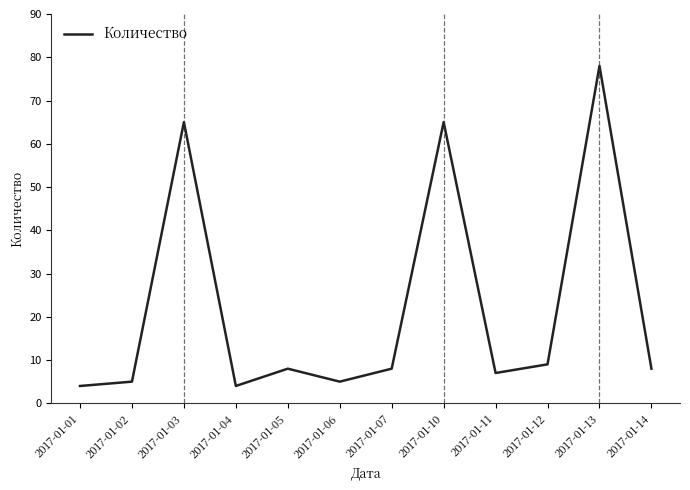

The chart shows a value of 9 at 2017-01-02. True or false?

False